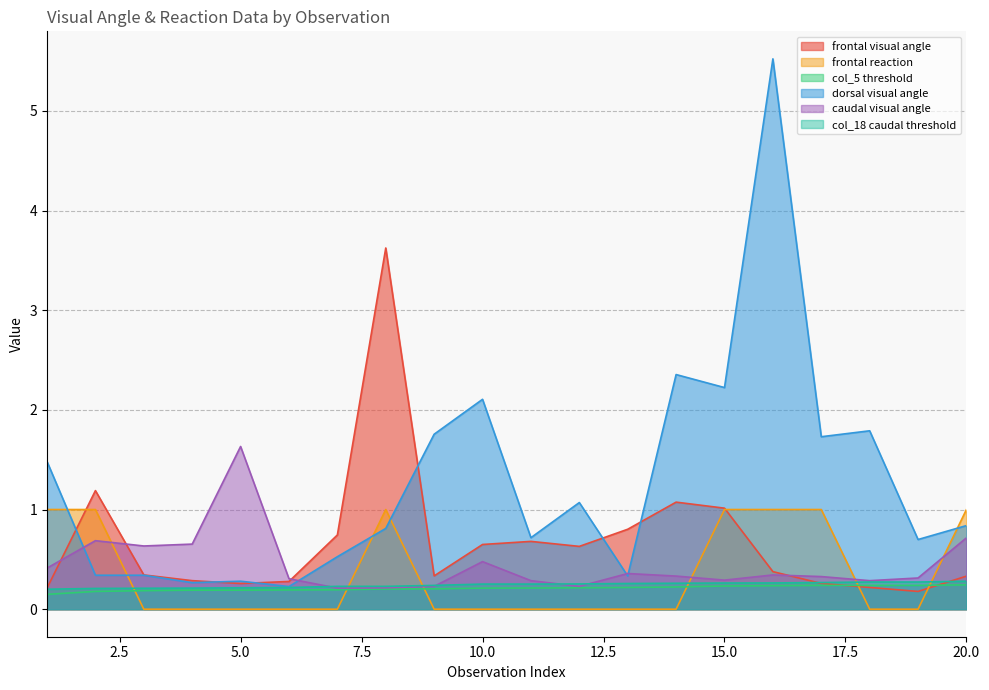

The col_5 threshold series shows 0.1 at 8. True or false?

False